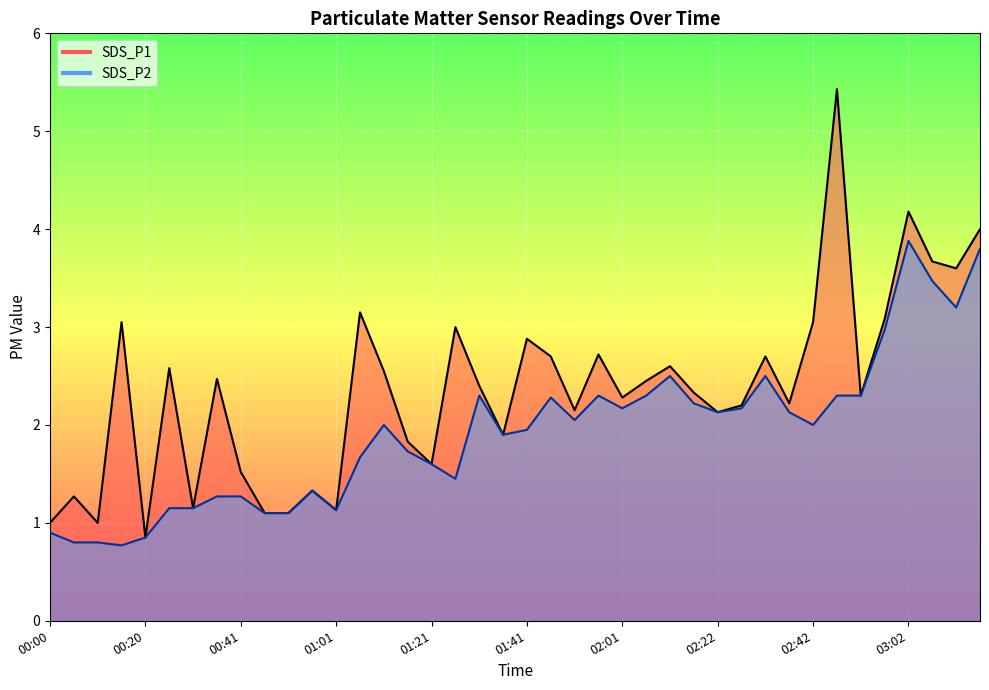

Where does the SDS_P2 series first go above 2?

01:31